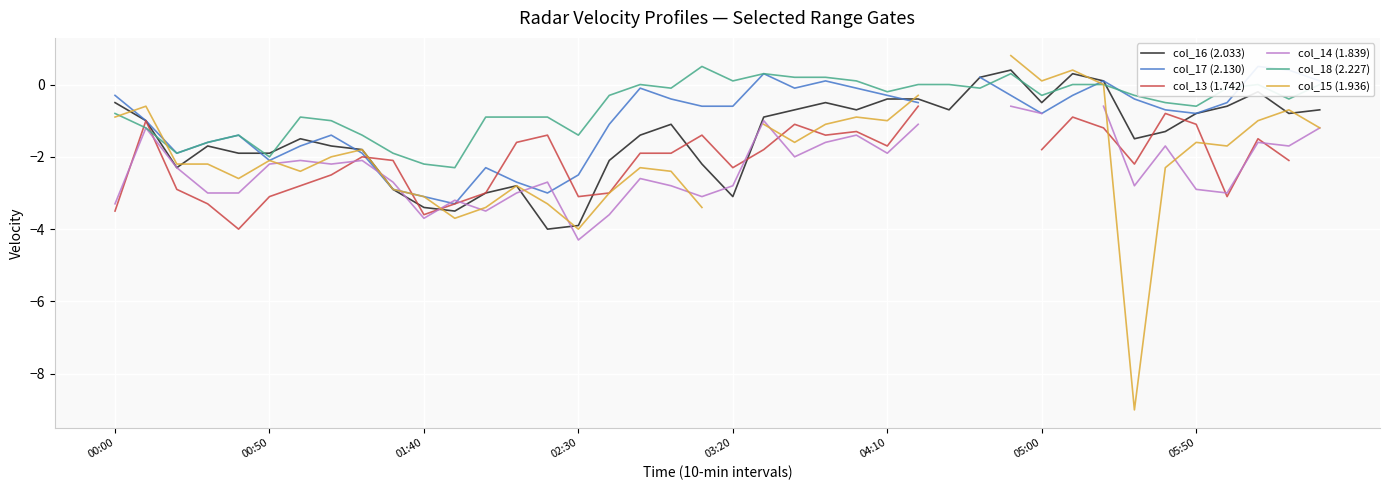

How many categories are shown in the chart?

40